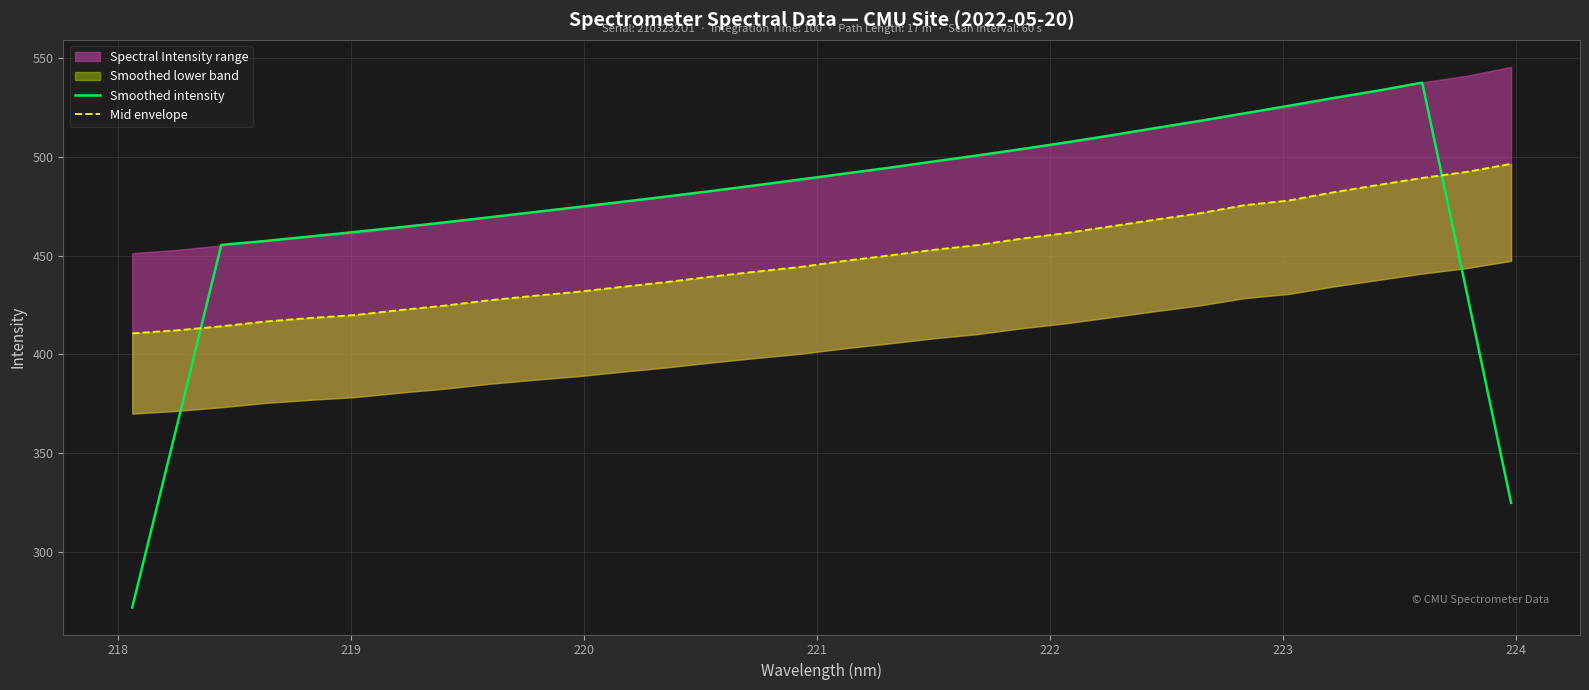

What is the highest value of the Smoothed intensity series?

537.5